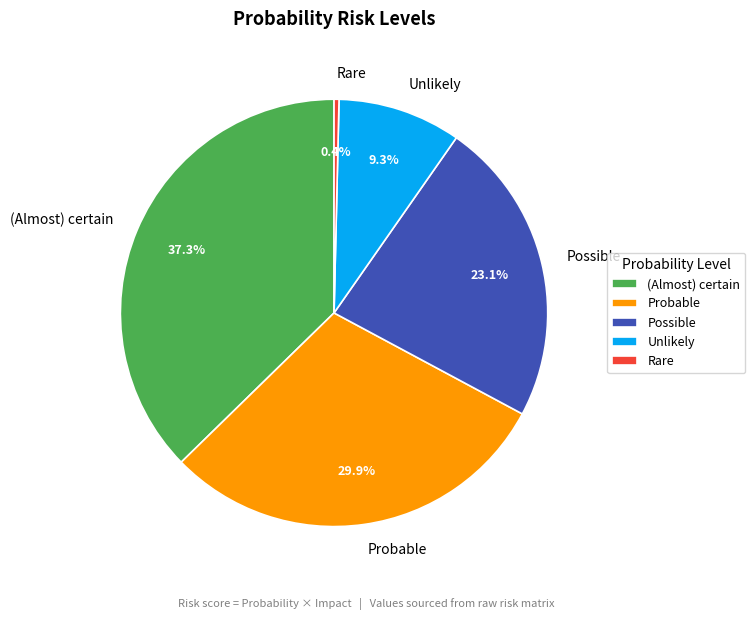

What is the largest slice in the pie chart?

(Almost) certain